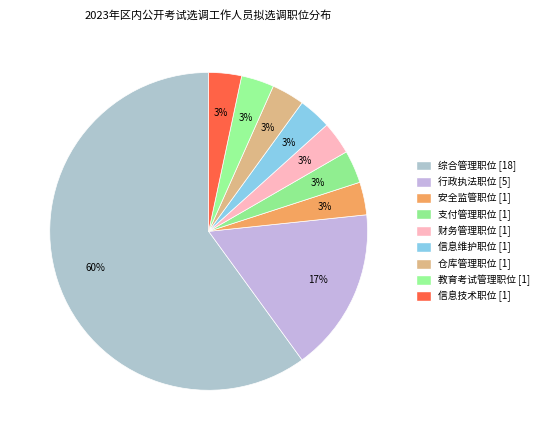

Count the number of slices in the pie.

9